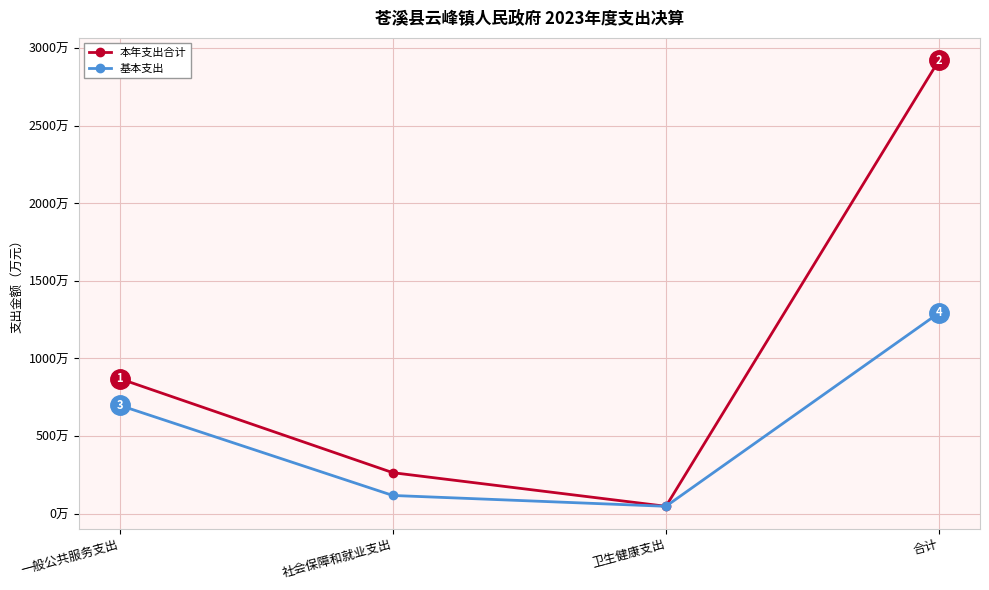

True or false: 基本支出 has more than 2 points higher than both neighbors.

False